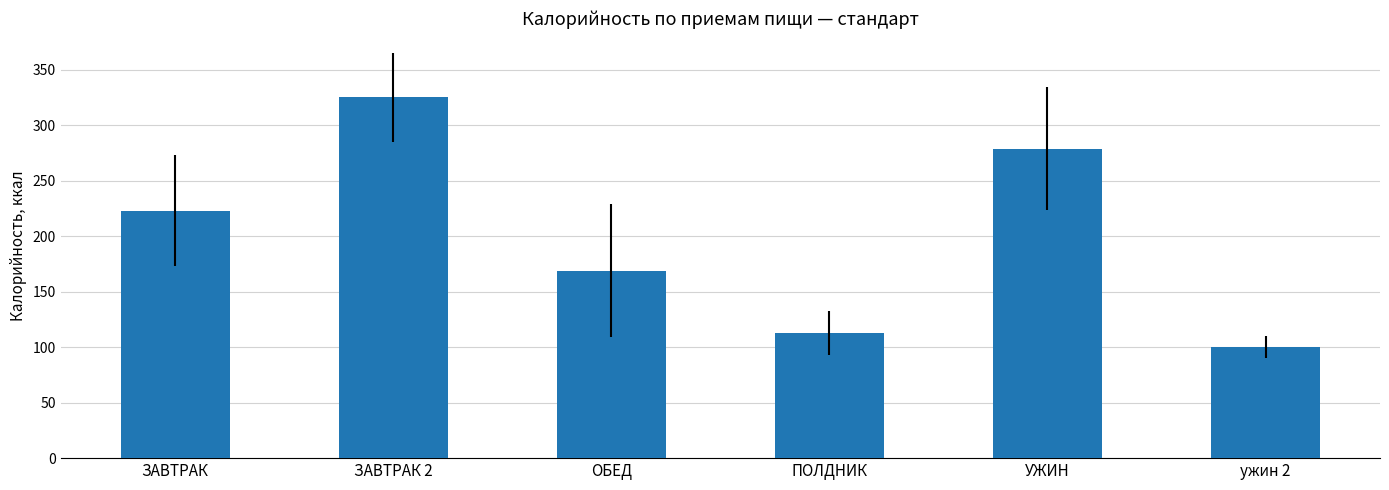

Does the chart contain stacked bars?

No